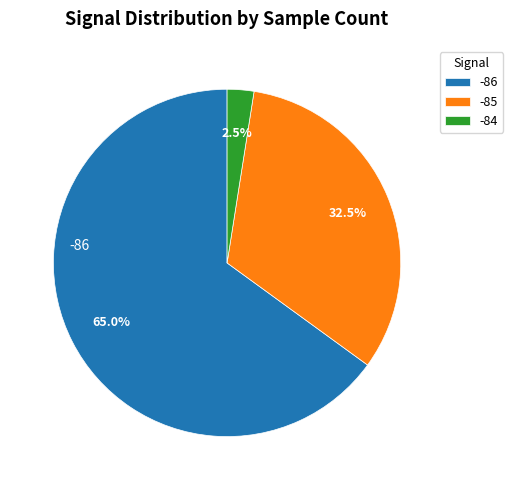

Rank the categories by value from highest to lowest.

-86, -85, -84